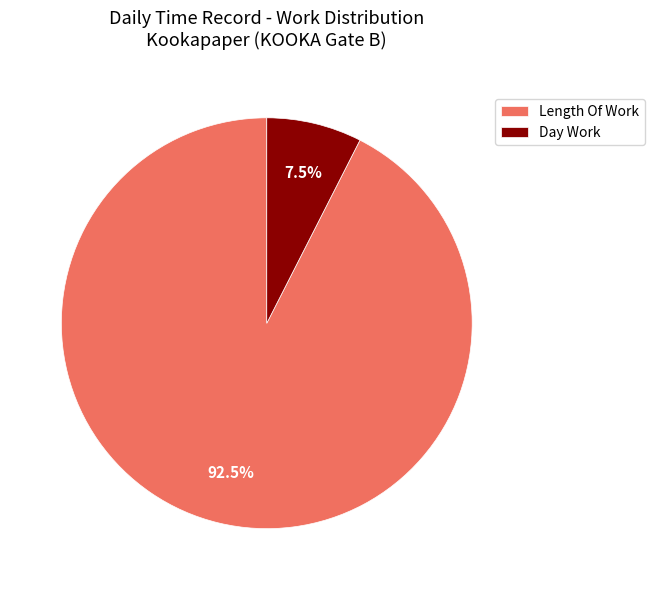

Does any single category account for the majority?

Yes